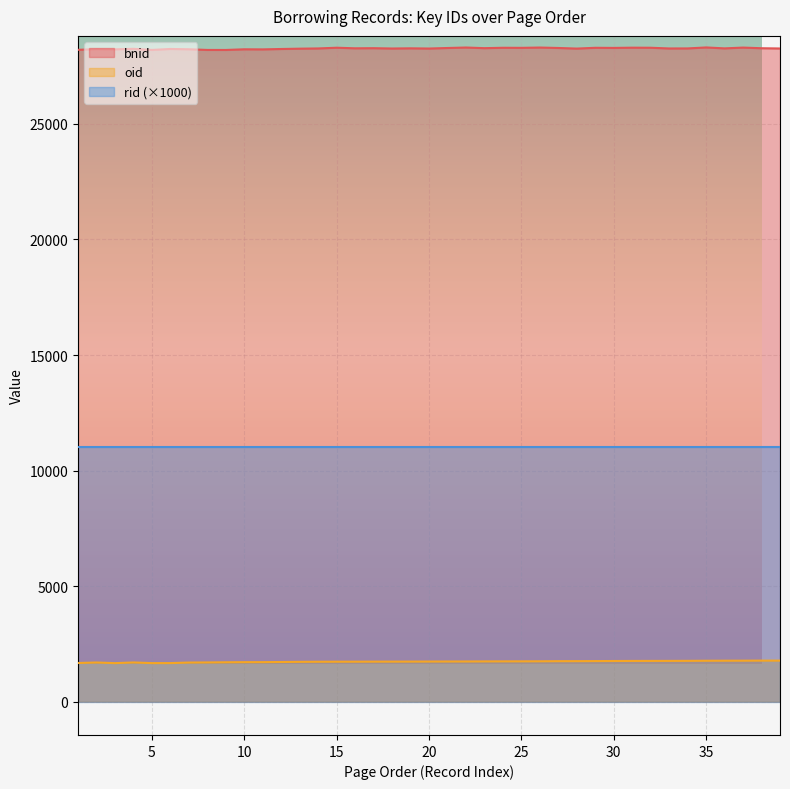

At which label is bnid closest to 28253?

13